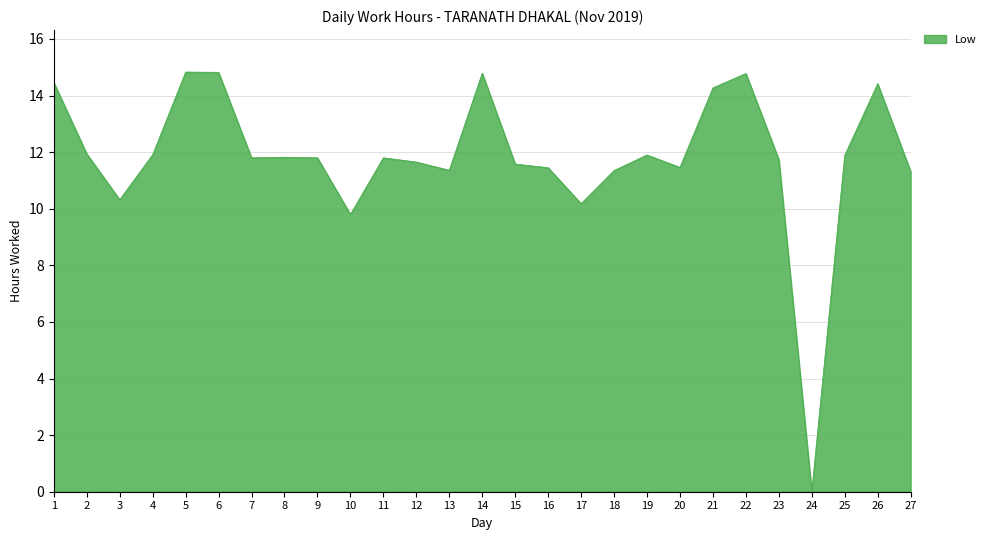

Which label corresponds to the smallest value in the chart?

24